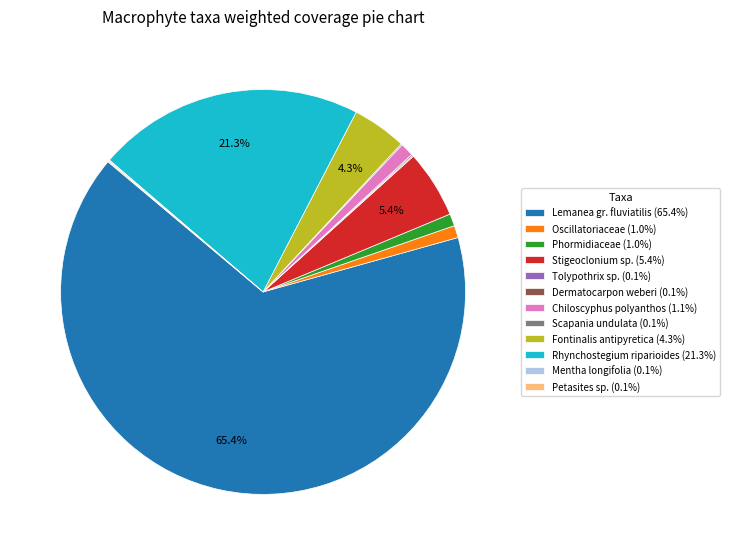

Between Stigeoclonium sp. (5.4%) and Lemanea gr. fluviatilis (65.4%), which is larger?

Lemanea gr. fluviatilis (65.4%)